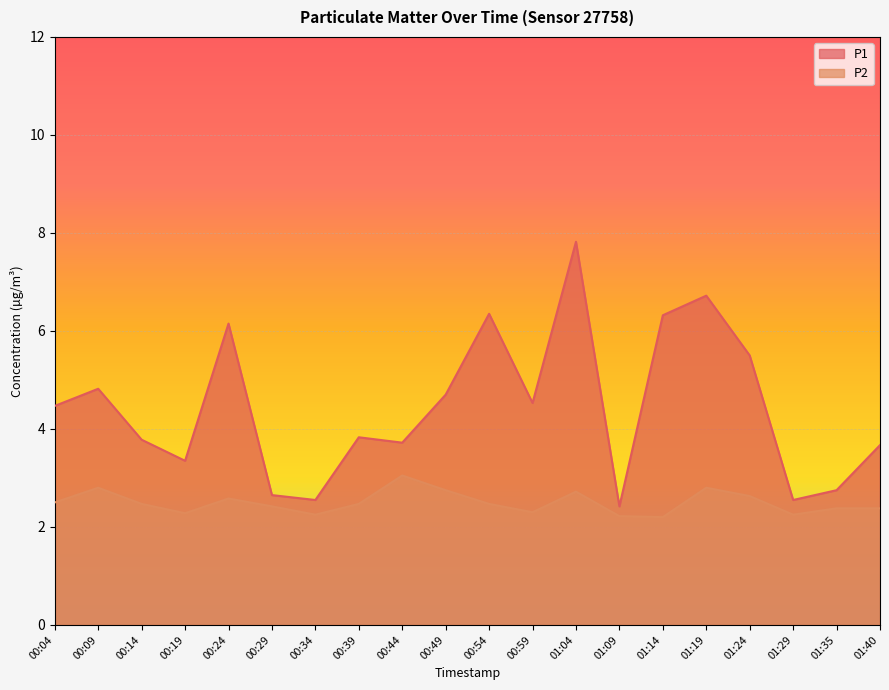

How many lines are shown in the chart?

2